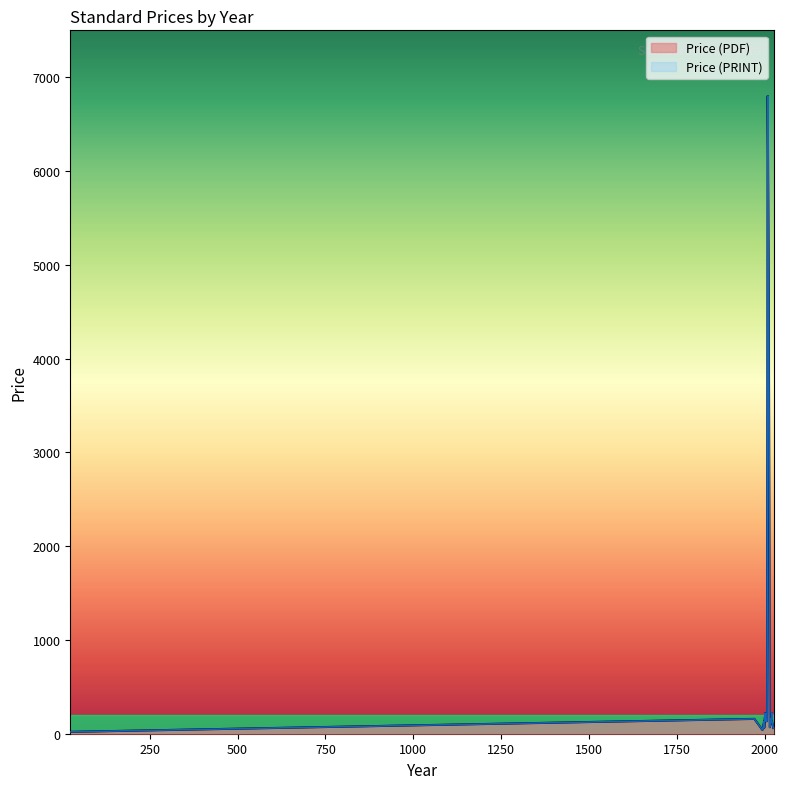

What is the difference between the maximum and minimum values in the Price (PDF) series?

6780